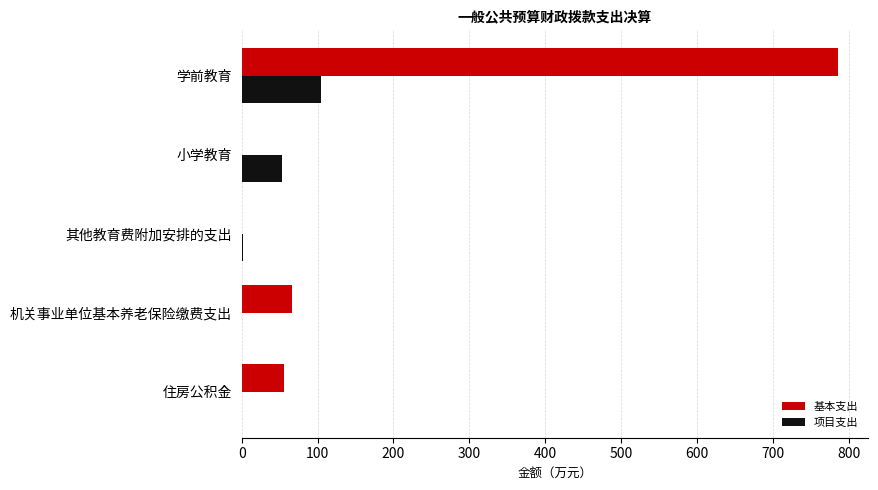

Is it true that 基本支出 equals 1026.6 at 学前教育?

False